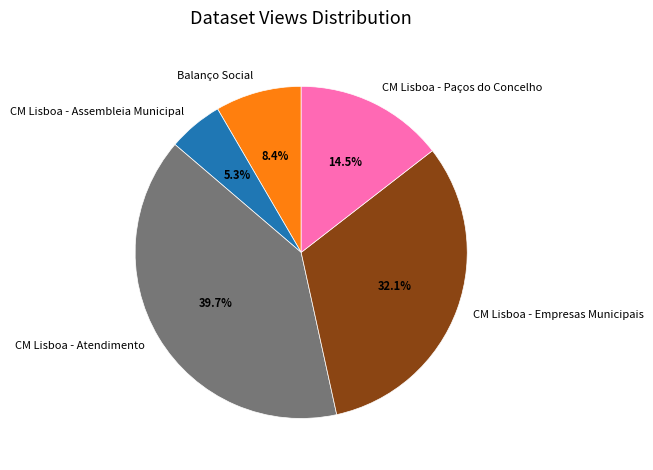

What percentage do CM Lisboa - Atendimento and CM Lisboa - Empresas Municipais together represent?

71.8%